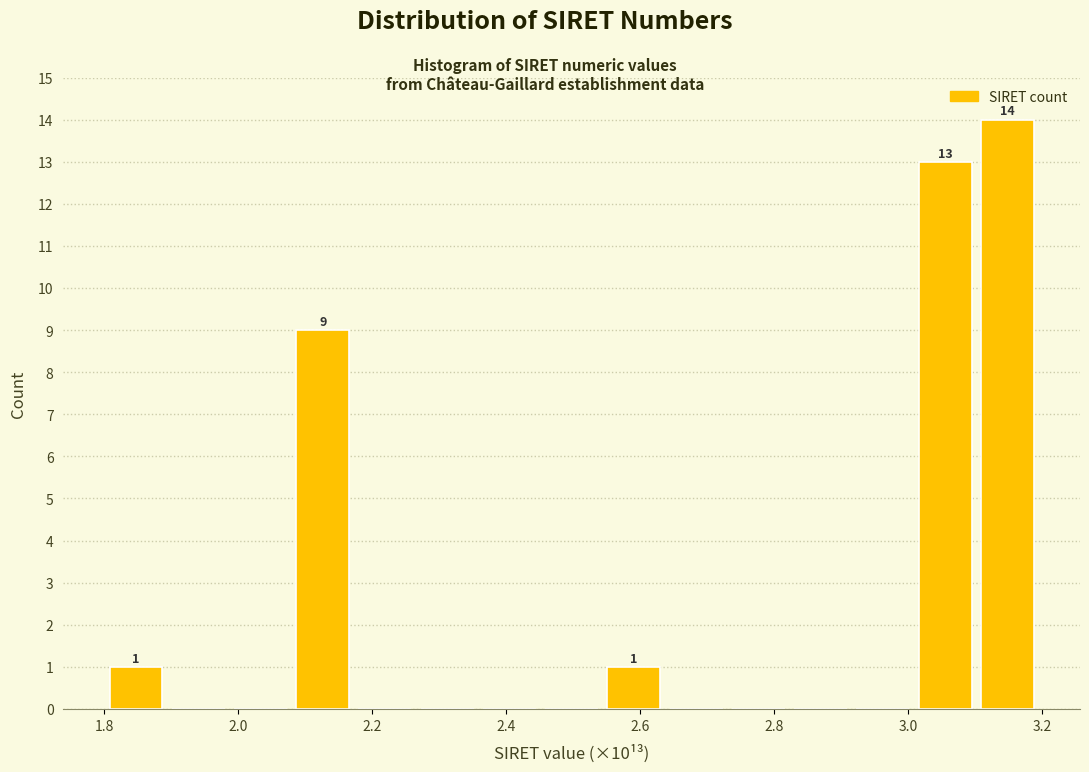

Over which range of the x-axis is the bar tallest?

3.10 to 3.20